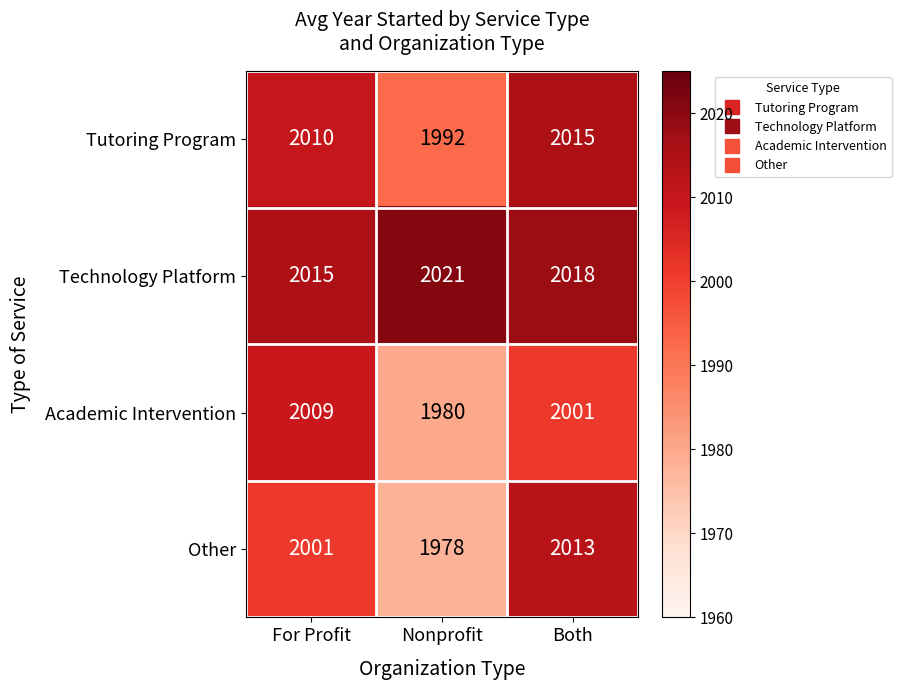

What is the difference between the highest and lowest values at Nonprofit?

43